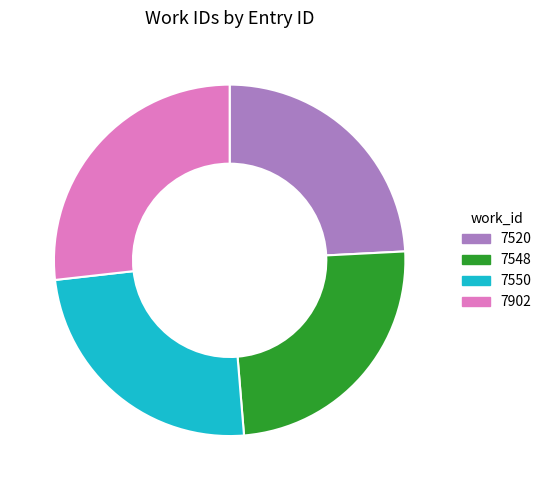

Count the number of slices in the pie.

4